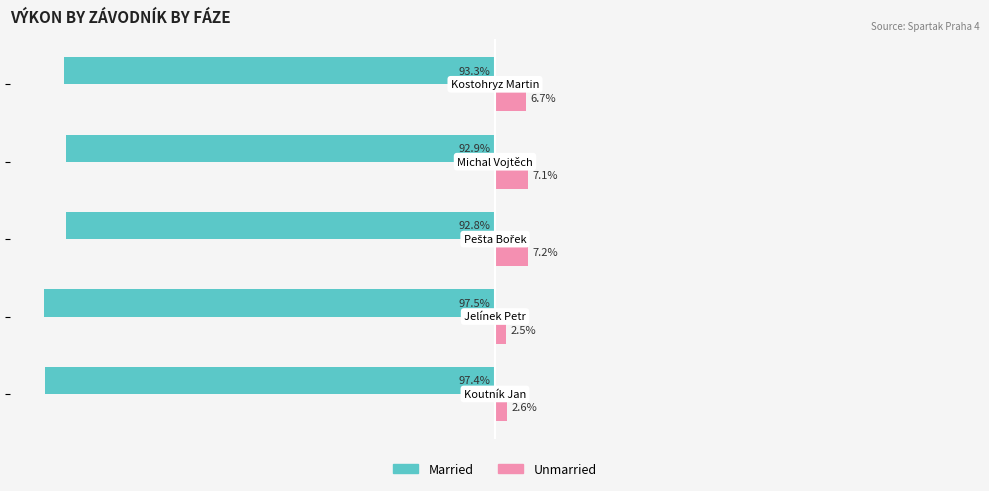

Rank the series by their maximum value, from highest to lowest.

Unmarried, Married